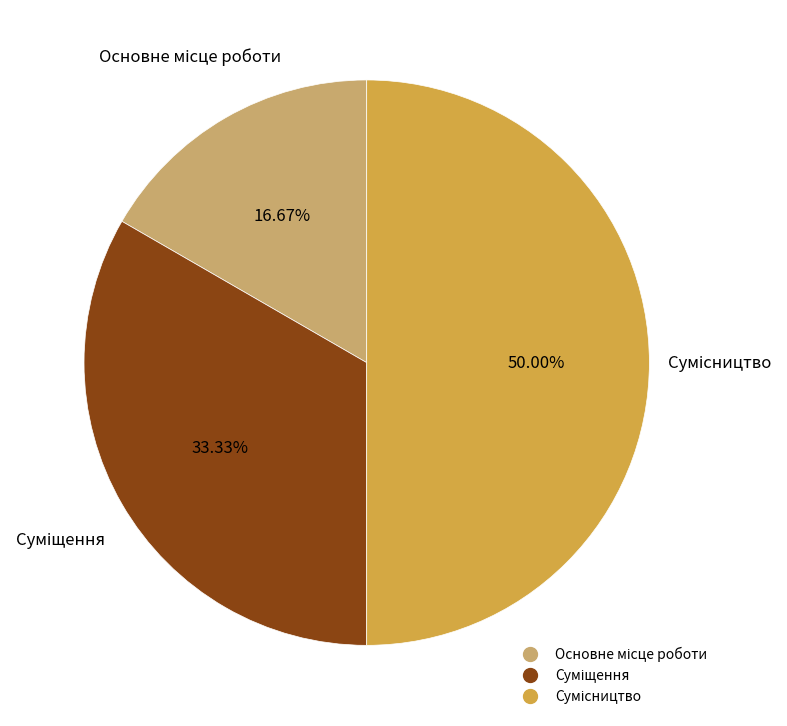

How many slices are in this pie chart?

3